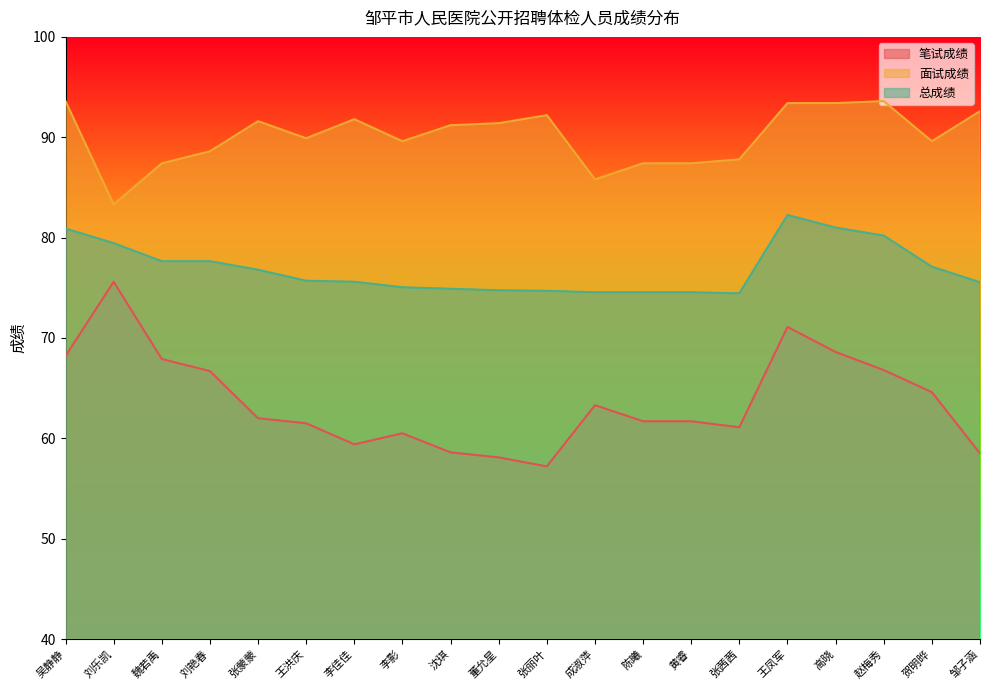

What is the sum of the 总成绩 values at 张丽叶 and 王洪庆?

150.4